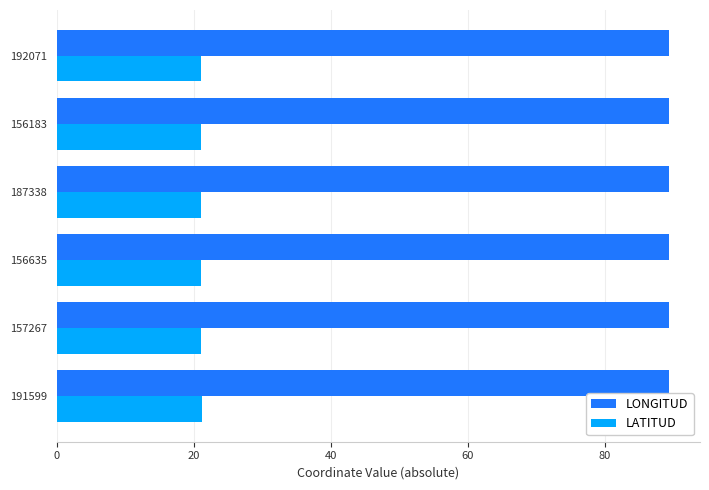

Rank the series by their average value, from lowest to highest.

LATITUD, LONGITUD